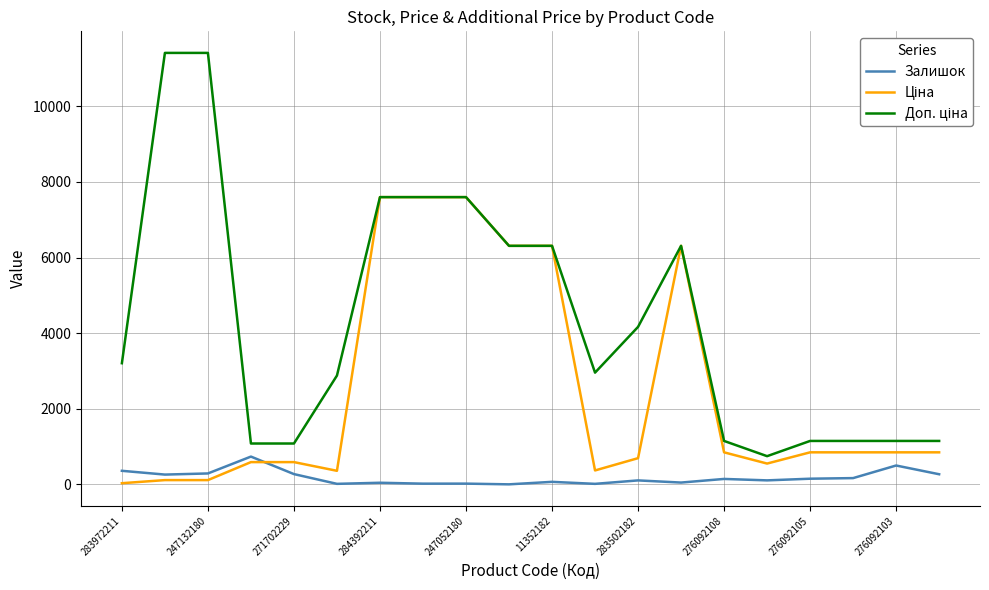

What is the maximum value shown in the chart?

11410.0